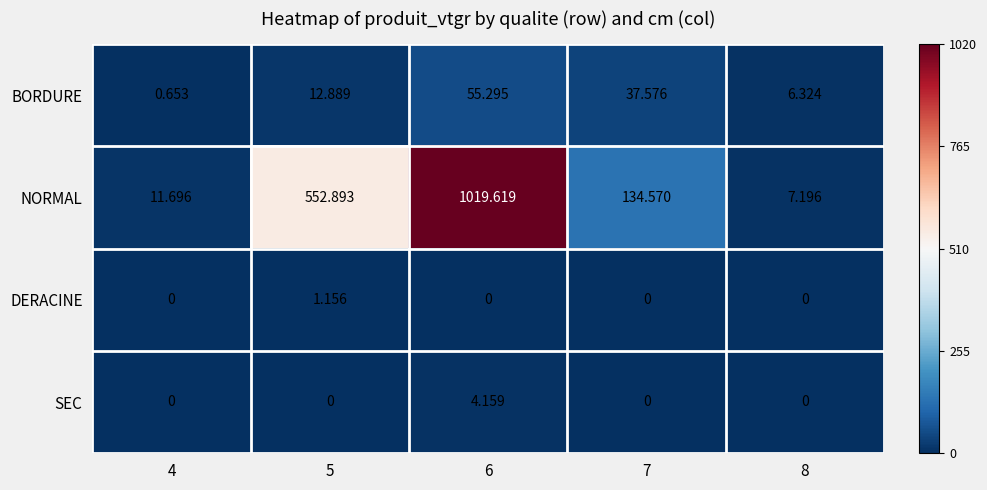

At how many categories does at least one series exceed 130?

3